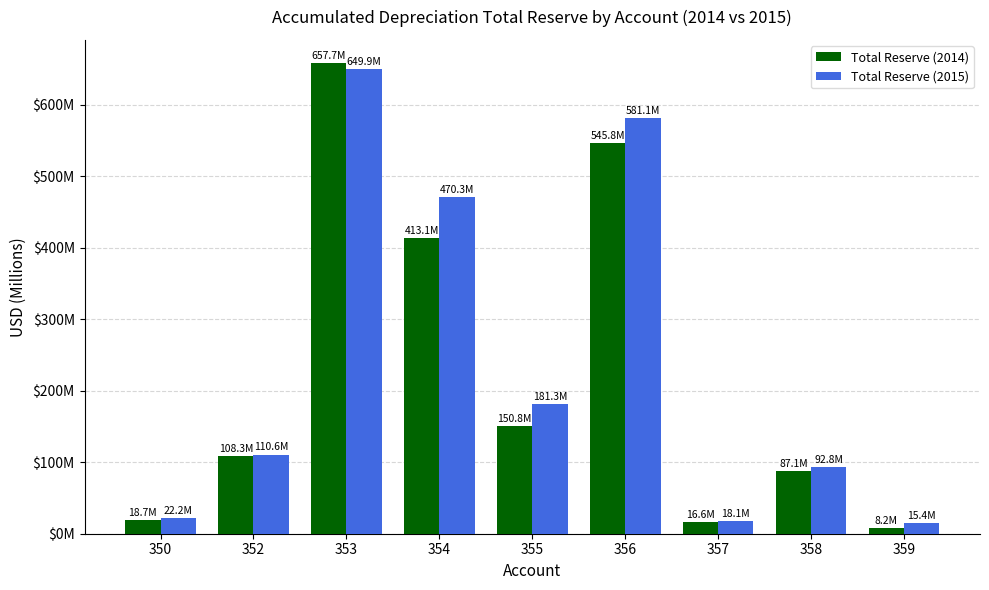

Are the bars horizontal?

No